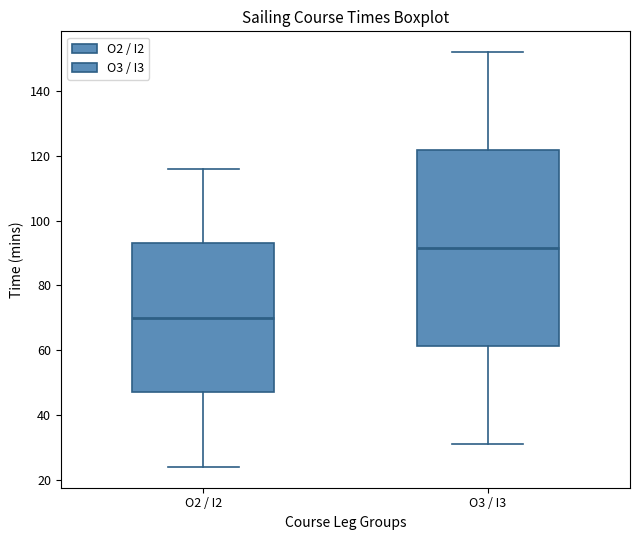

Which box is the tallest, from its lower edge to its upper edge?

O3 / I3